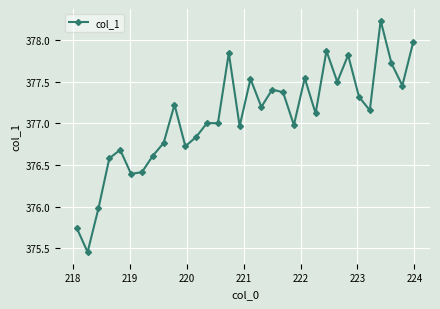

What is the value of the 20th point from the left?

377.4